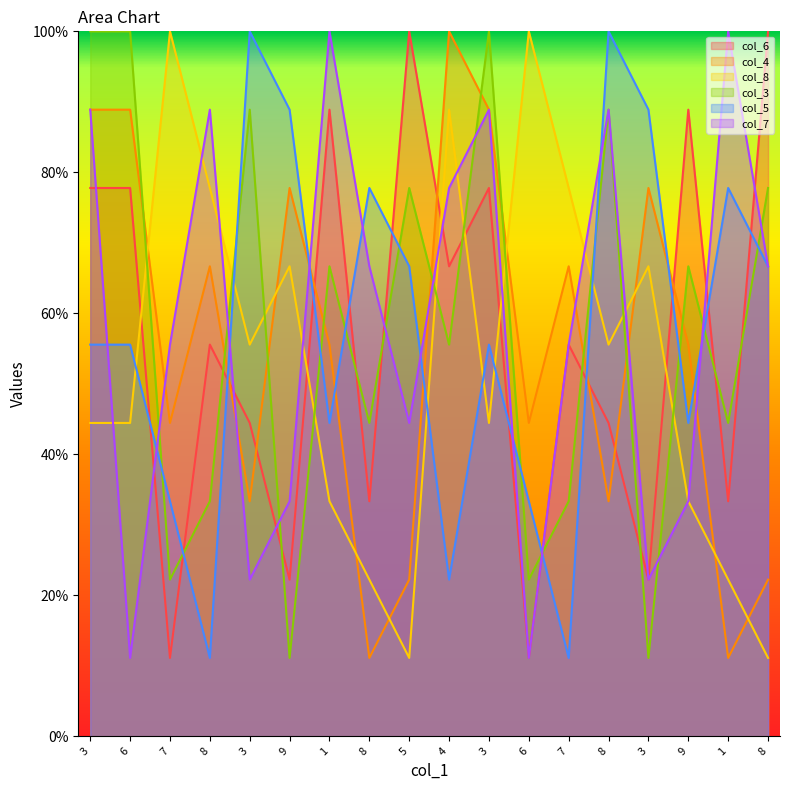

The value of col_6 at 8 is 7.3. True or false?

False